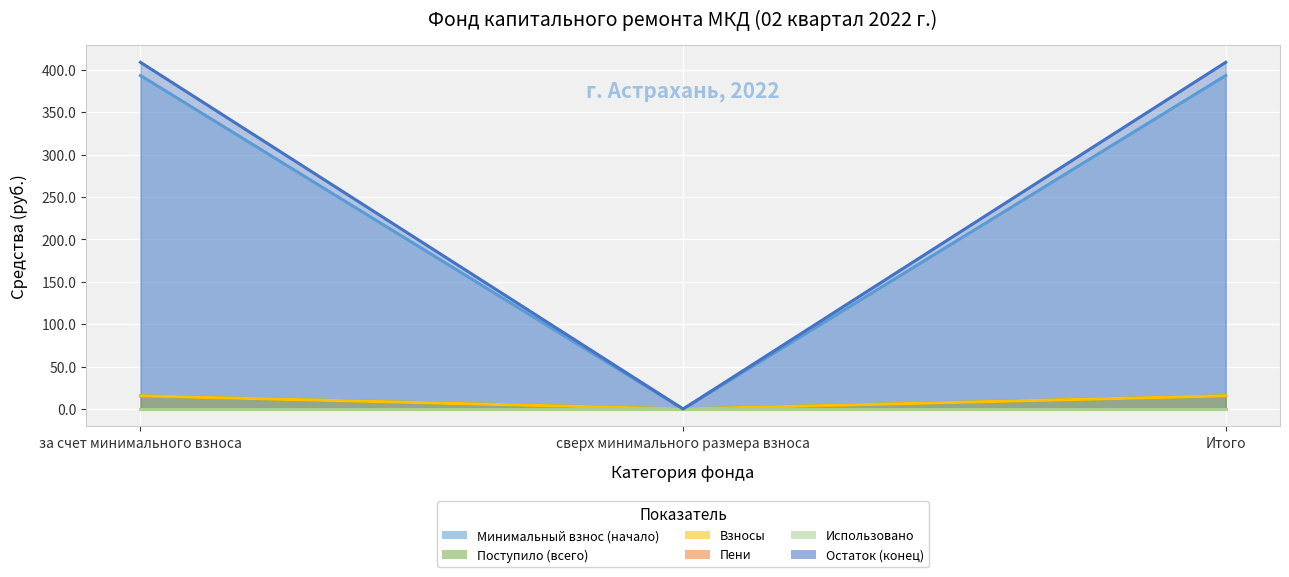

What is the label of the 1st point from the left?

за счет минимального взноса